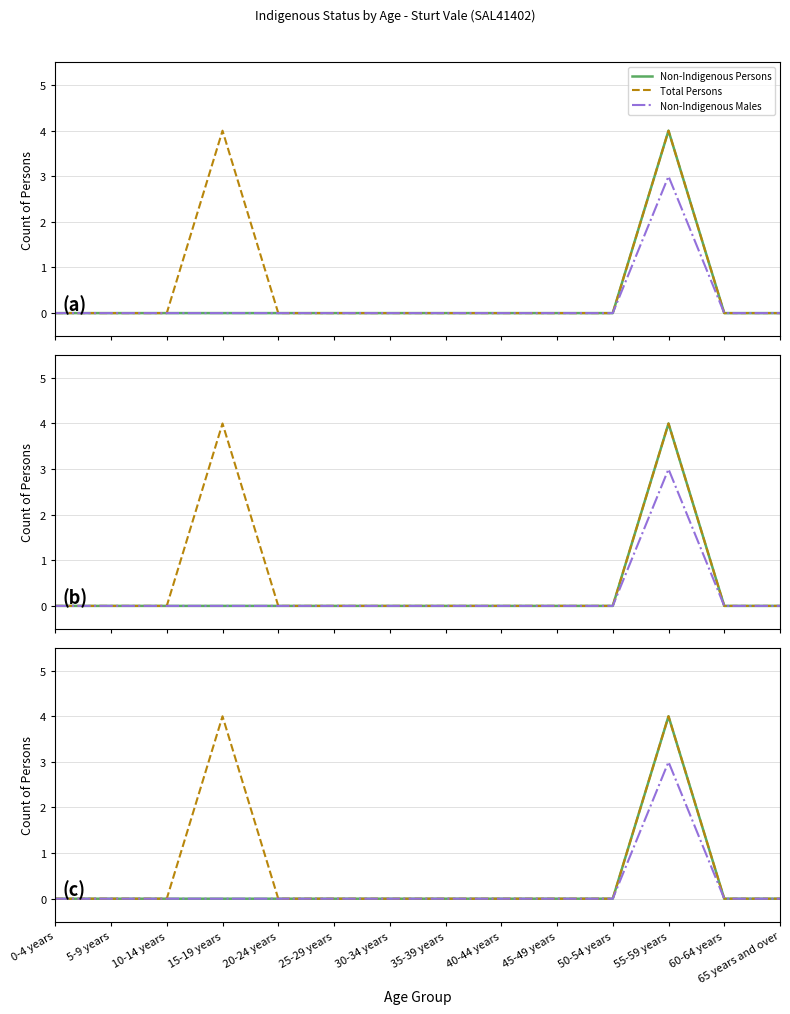

What is the label of the 3rd point from the left?

10-14 years